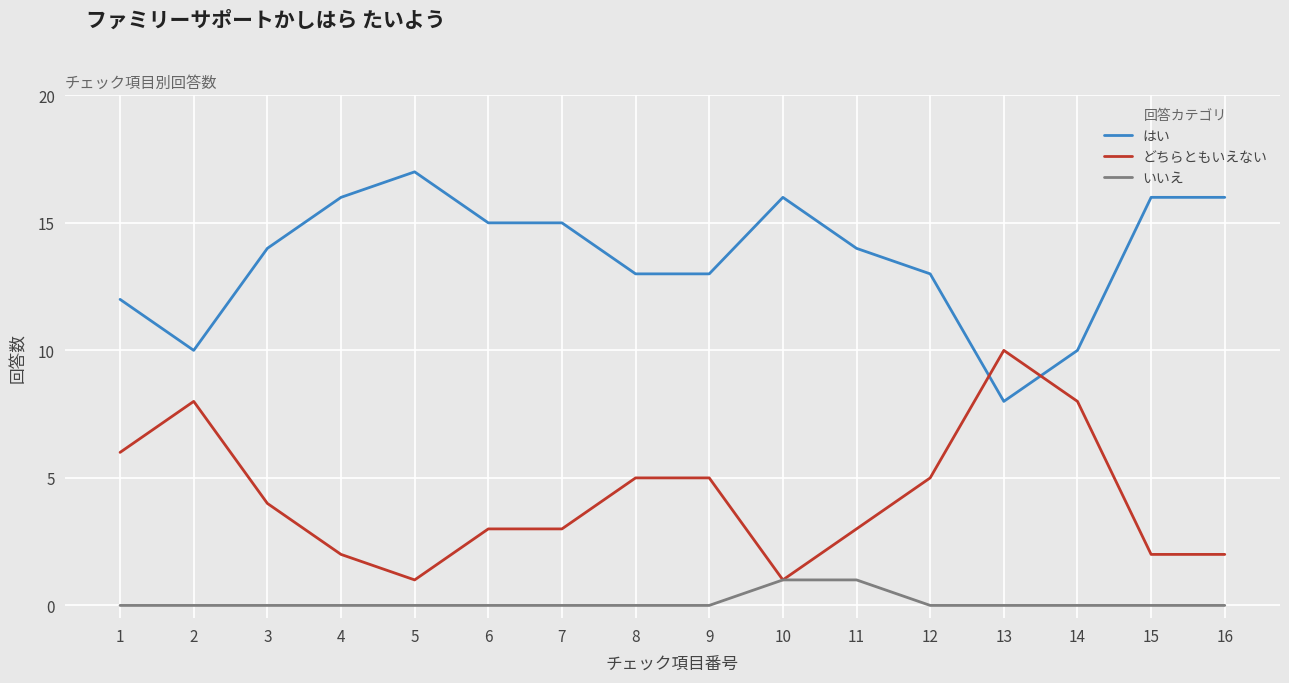

What are all the series names shown in the legend?

はい, どちらともいえない, いいえ